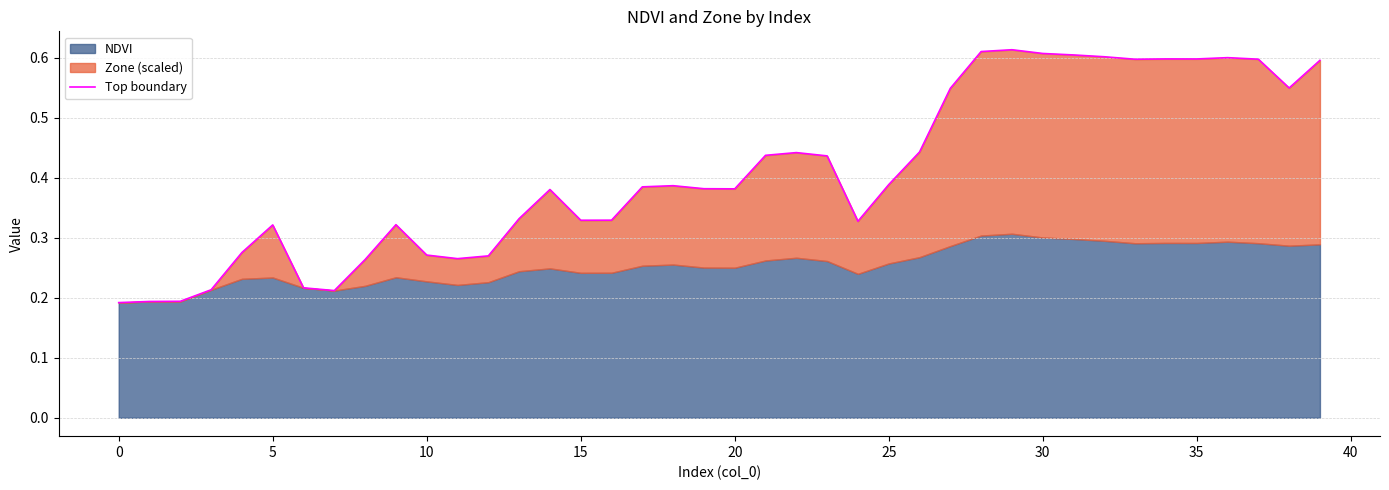

How many lines are shown in the chart?

1